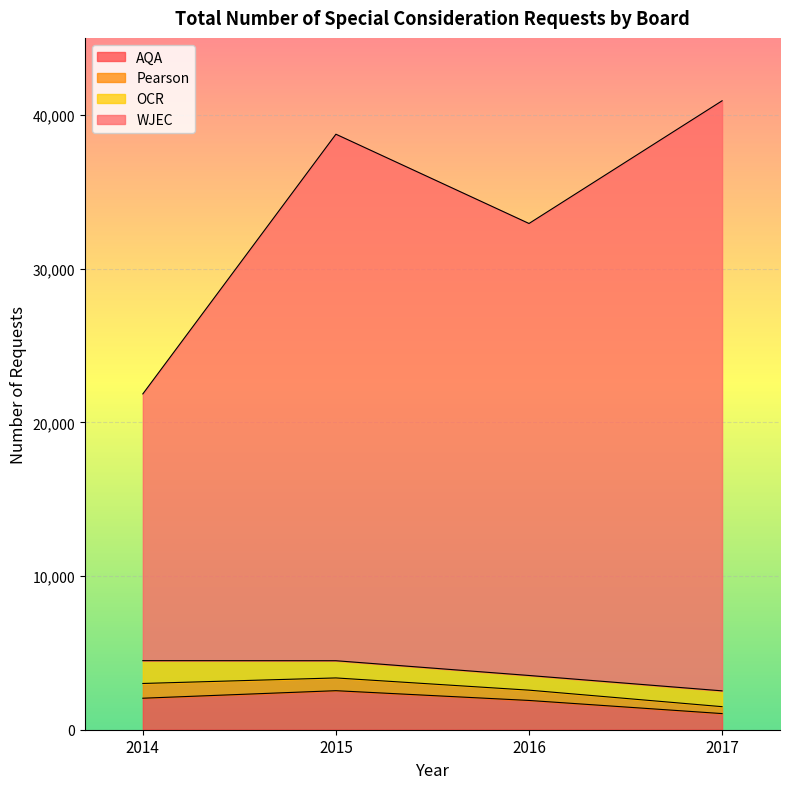

Is it true that AQA equals 2050 at 2014?

True